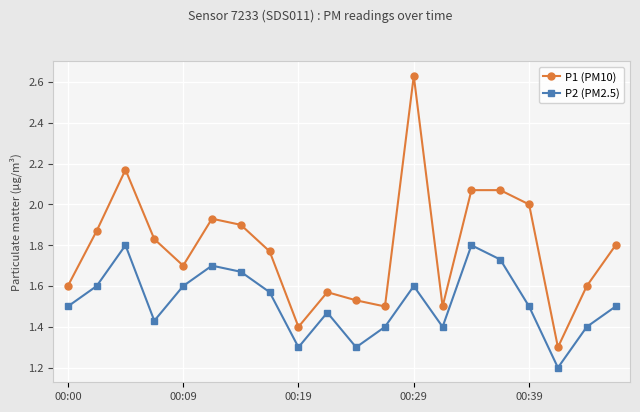

True or false: P1 (PM10) and P2 (PM2.5) intersect in this chart.

False